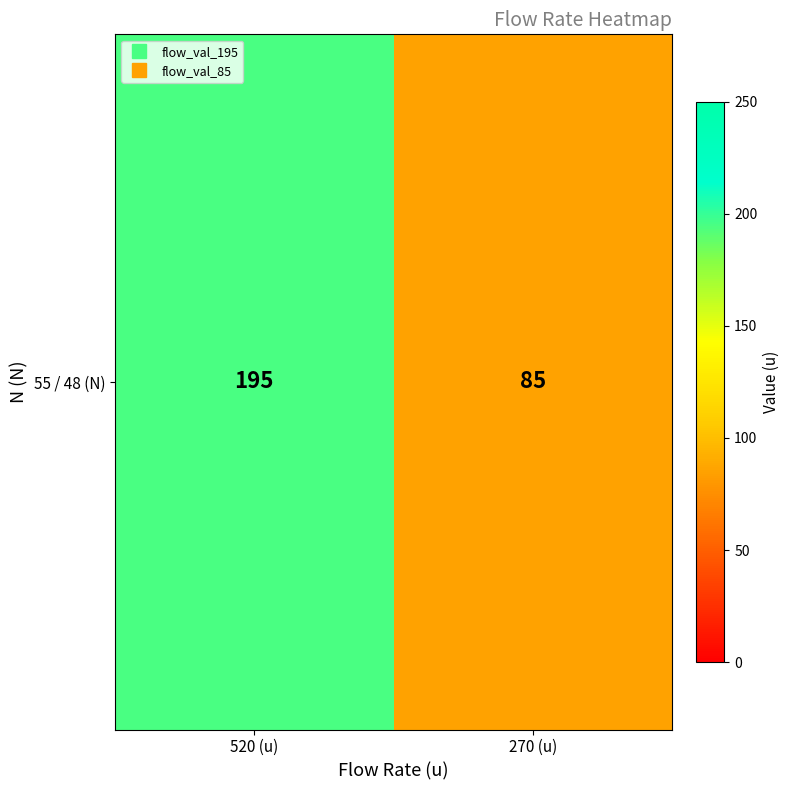

What is the greatest value displayed?

195